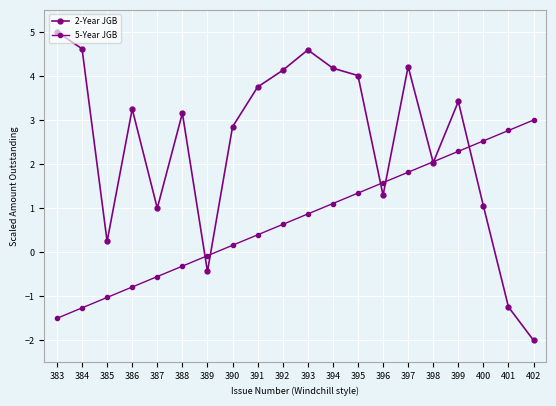

How many values in 2-Year JGB are above zero?

17